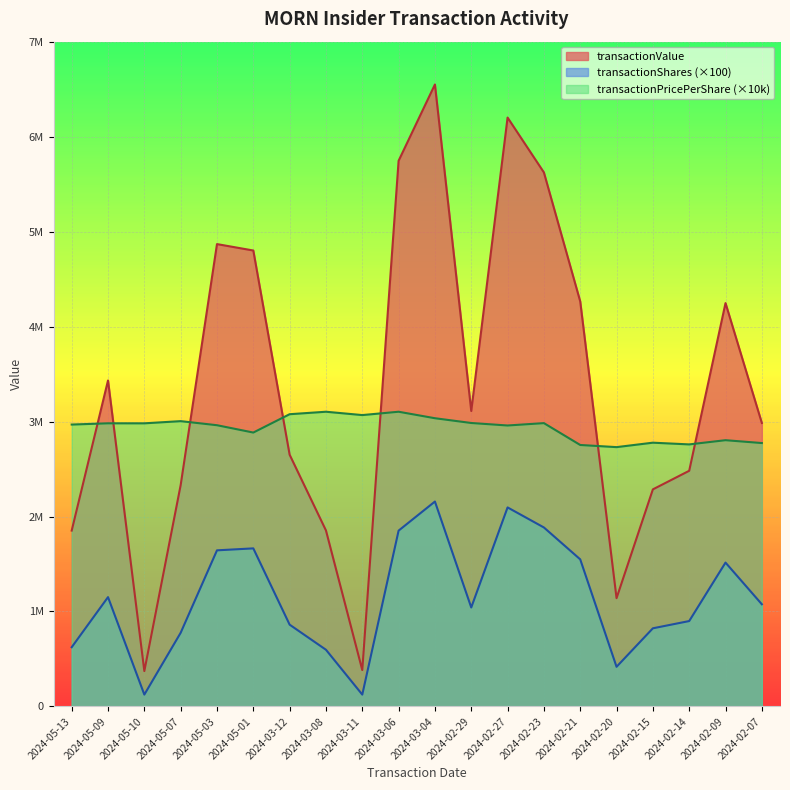

True or false: transactionValue and transactionPricePerShare intersect in this chart.

True